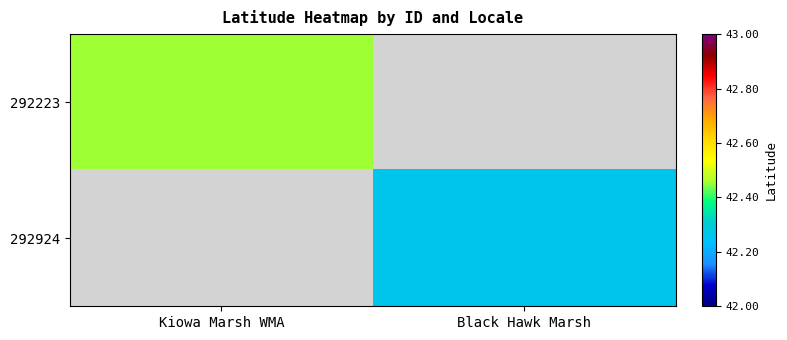

At how many categories does at least one series exceed 42?

2